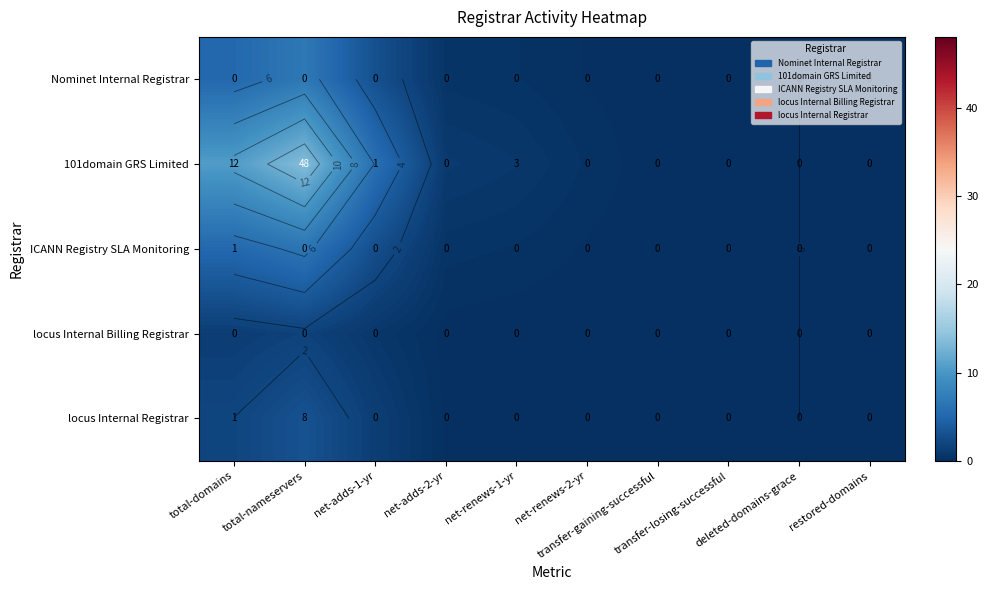

Which category has the lowest value in the ICANN Registry SLA Monitoring series?

deleted-domains-grace